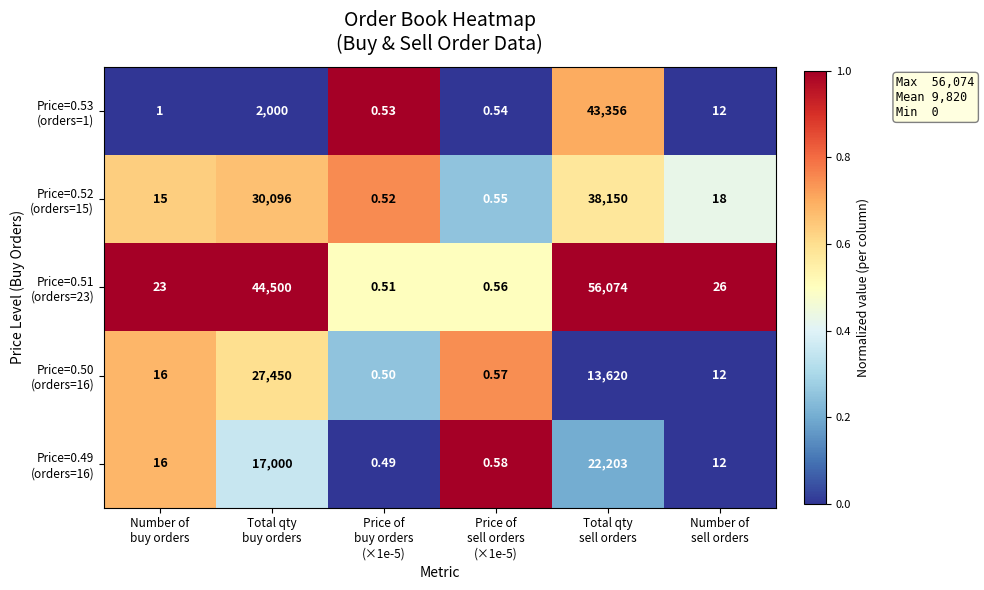

How many distinct data groups are displayed?

5